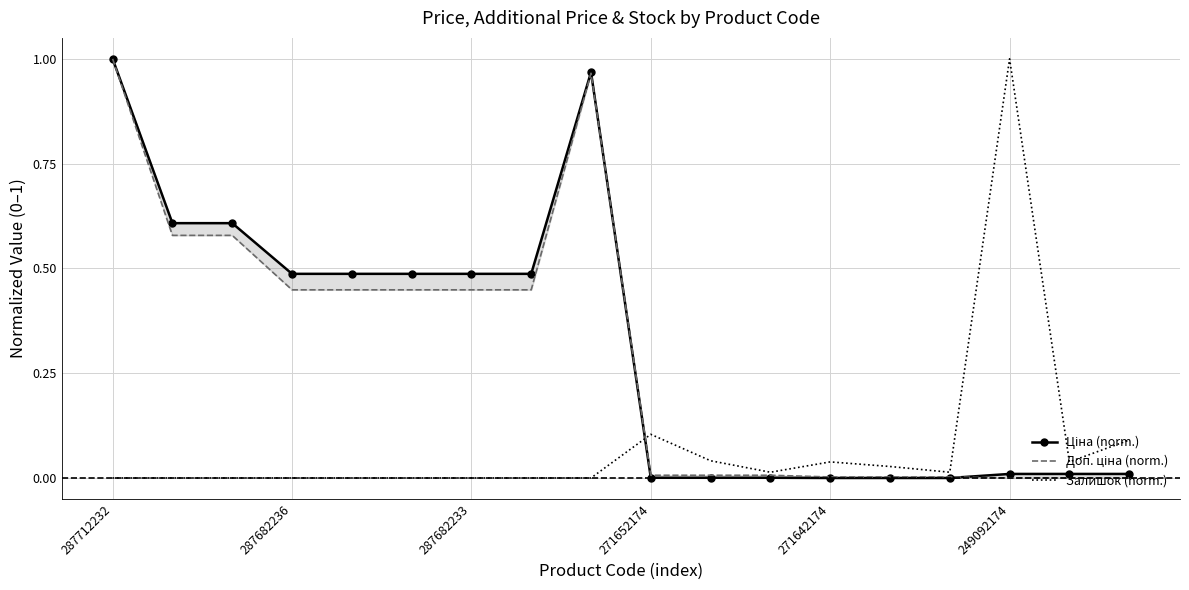

The Залишок (norm.) series shows -0.6 at 287682233. True or false?

False